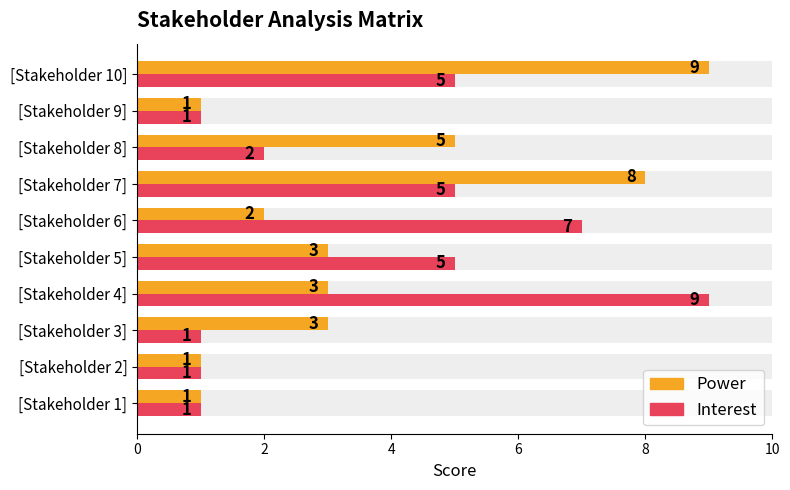

What are all the series names shown in the legend?

Power, Interest